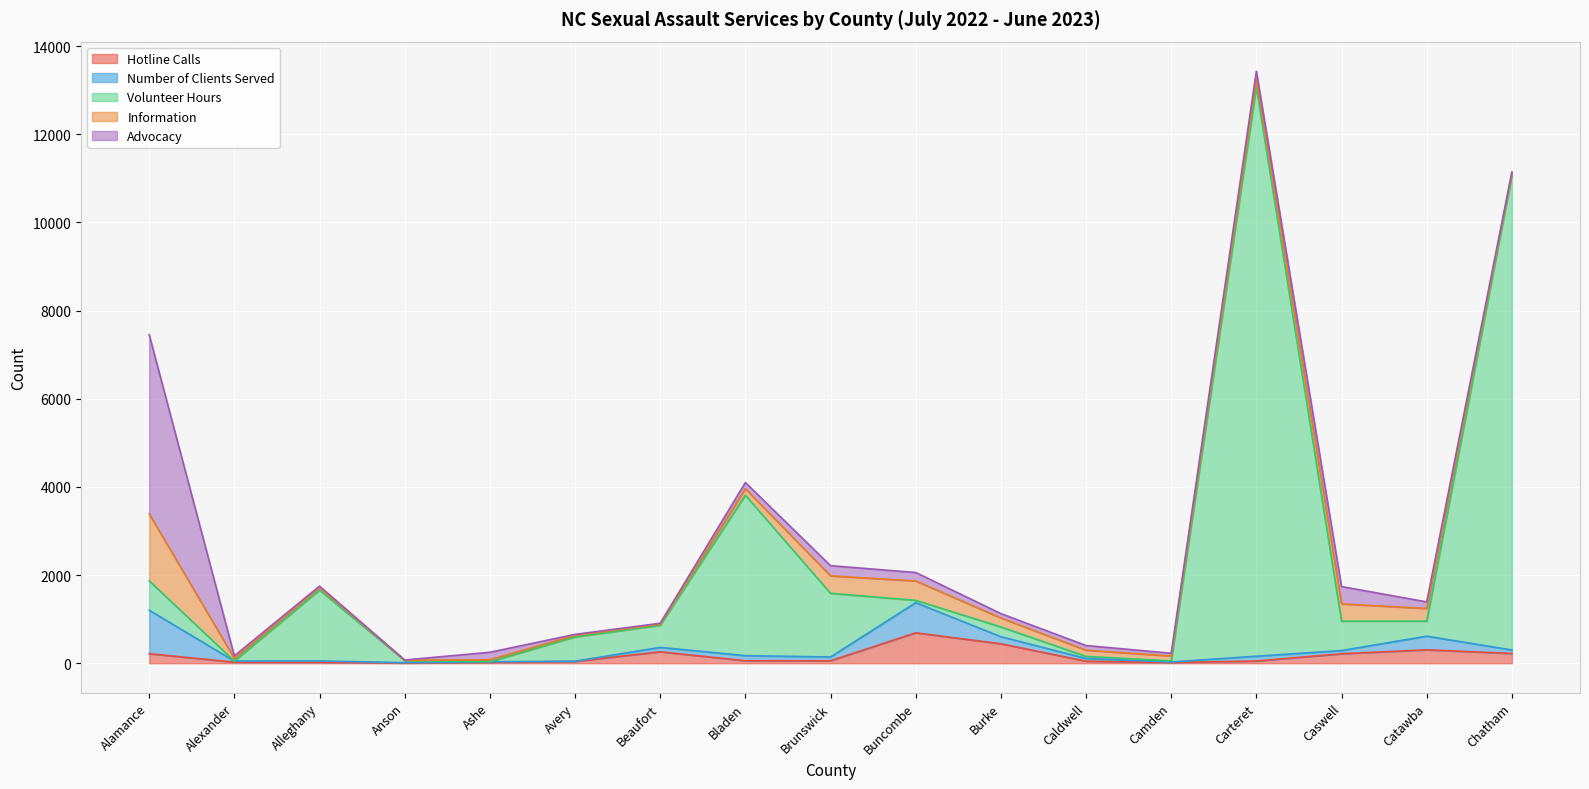

At which label does Advocacy reach its peak?

Alamance